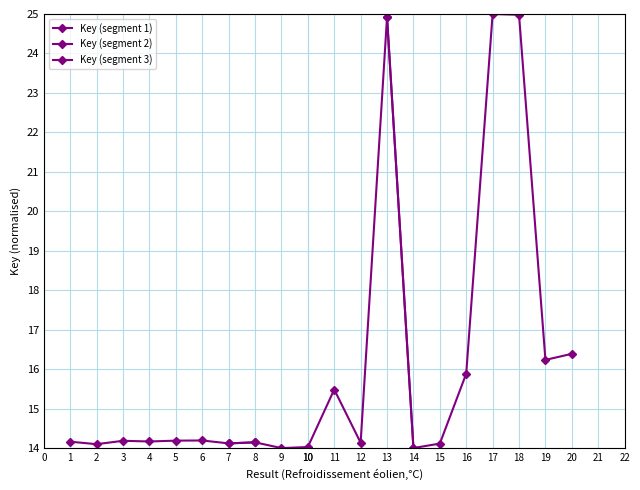

What are all the series names shown in the legend?

Key (segment 1), Key (segment 2), Key (segment 3)